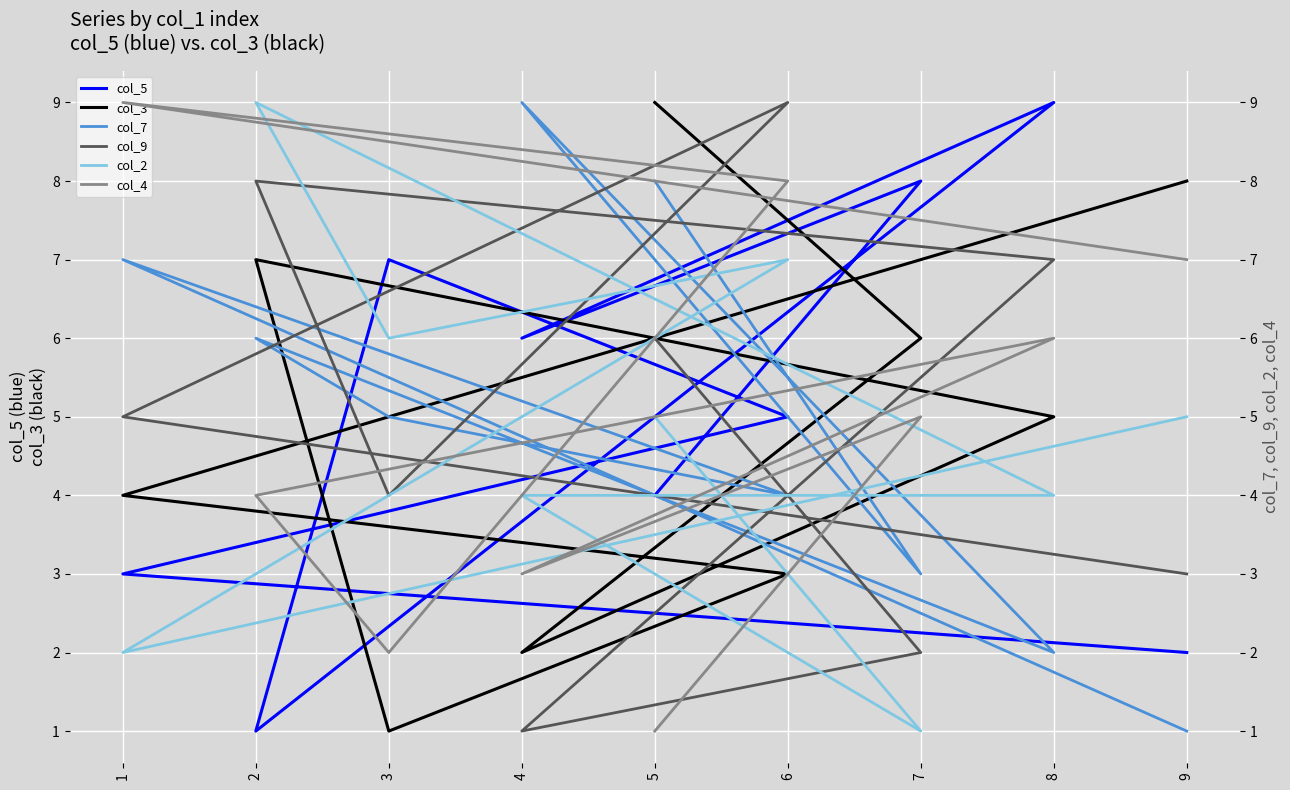

After their last crossing, which series has the higher values: col_4 or col_3?

col_3